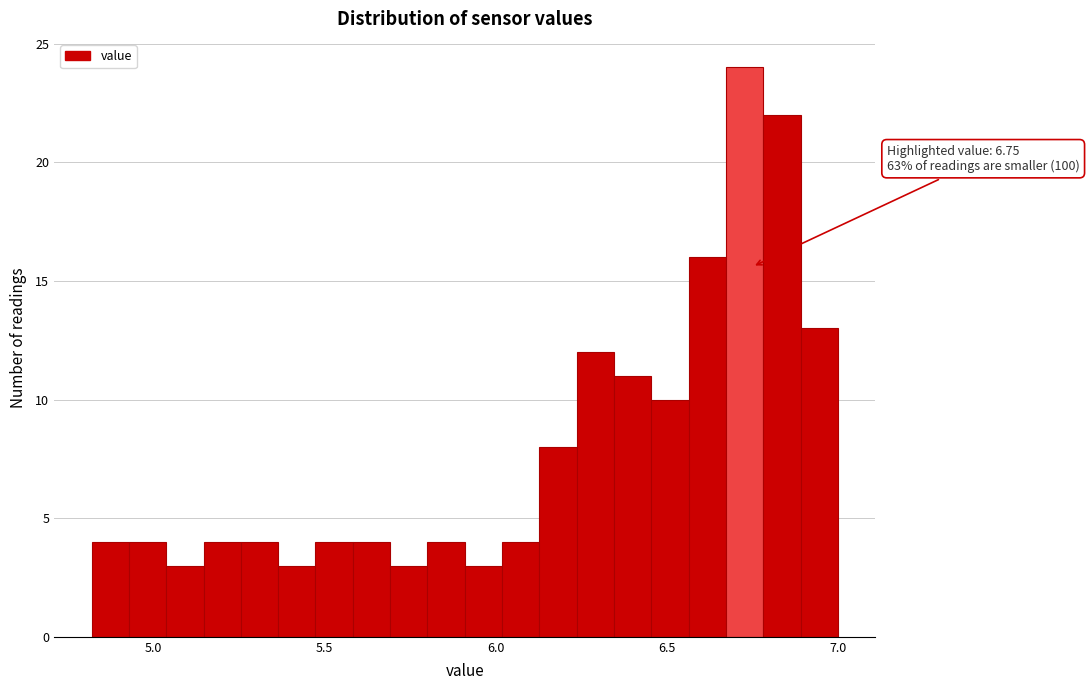

Read against the x-axis, roughly where is the centre of the tallest bar?

6.75